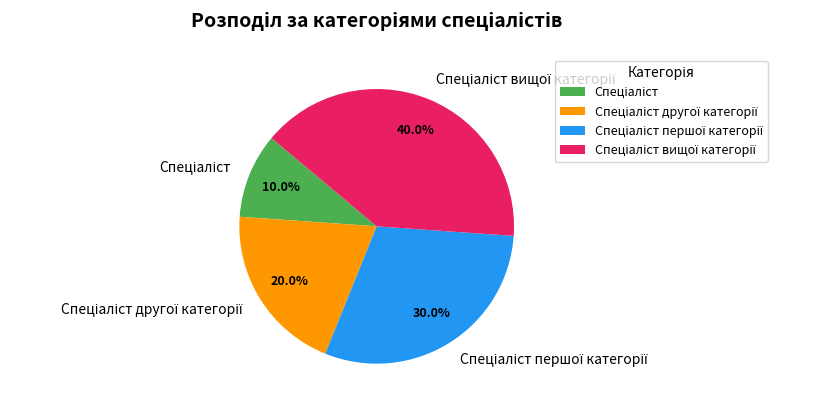

Is there a majority slice in this chart?

No